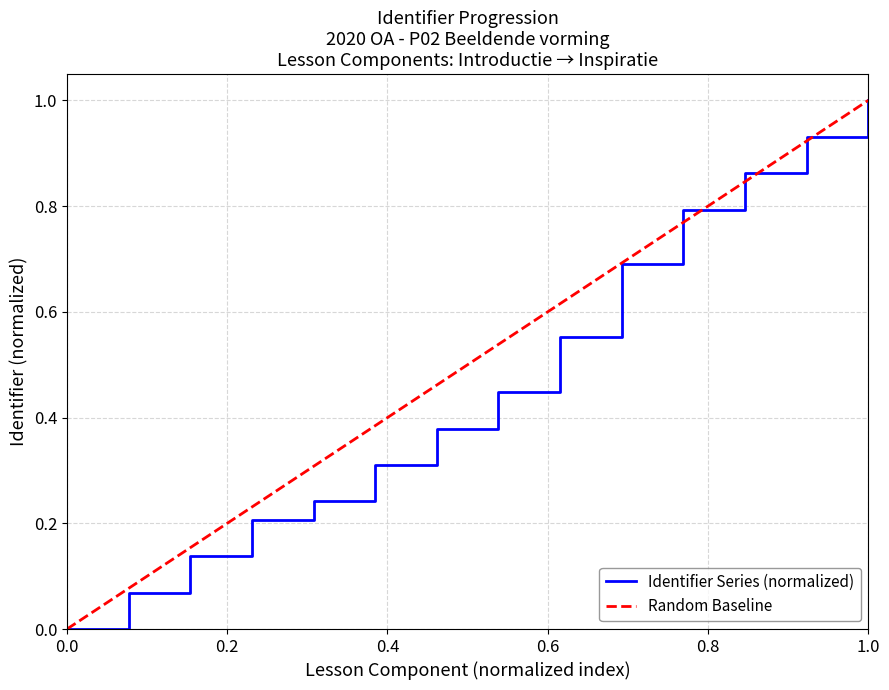

What is the maximum value for Random Baseline?

1.0